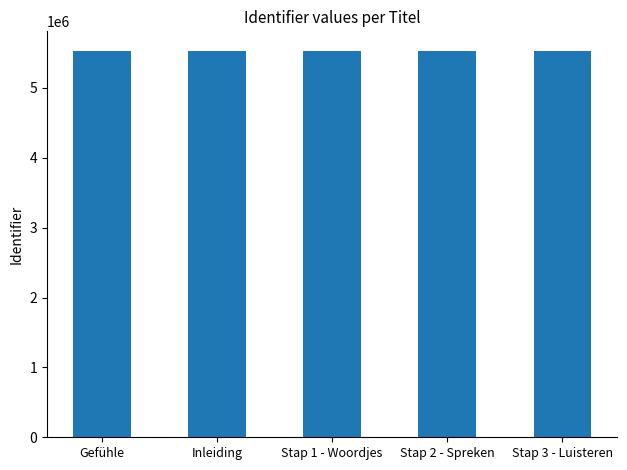

What is the label of the 5th bar from the left?

Stap 3 - Luisteren